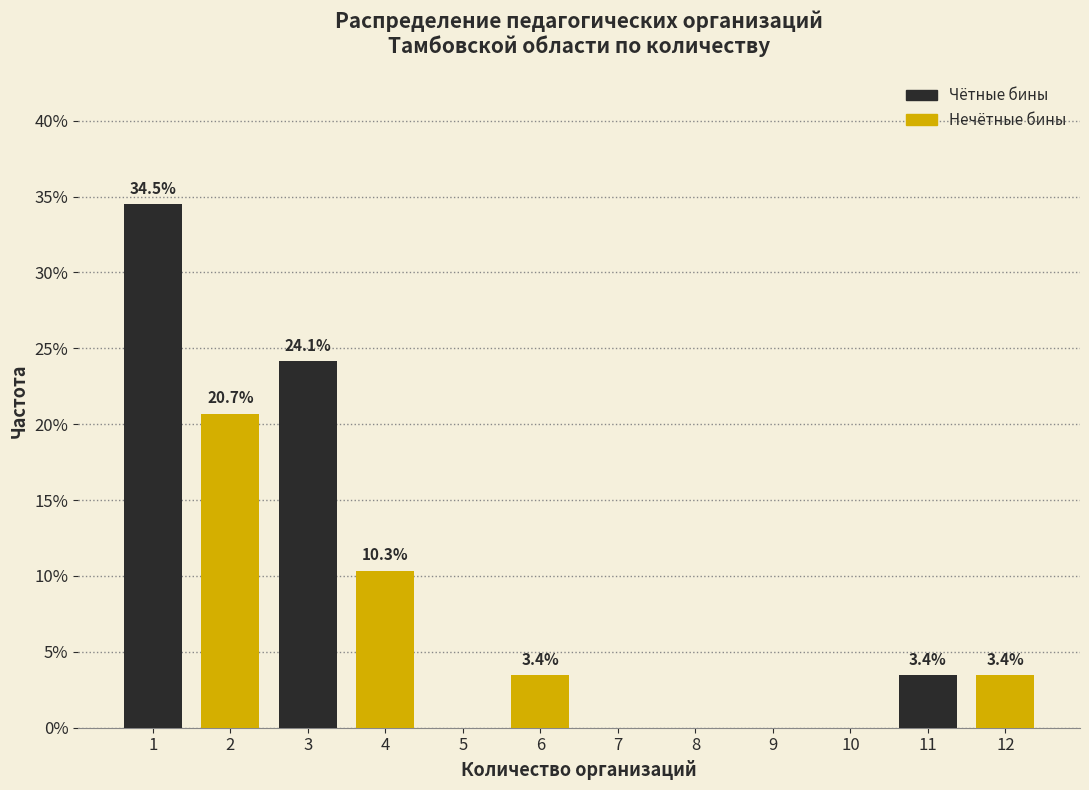

Reading right to left, transcribe all the data shown in this chart.

12=3.4	11=3.4	10=0.0	9=0.0	8=0.0	7=0.0	6=3.4	5=0.0	4=10.3	3=24.1	2=20.7	1=34.5